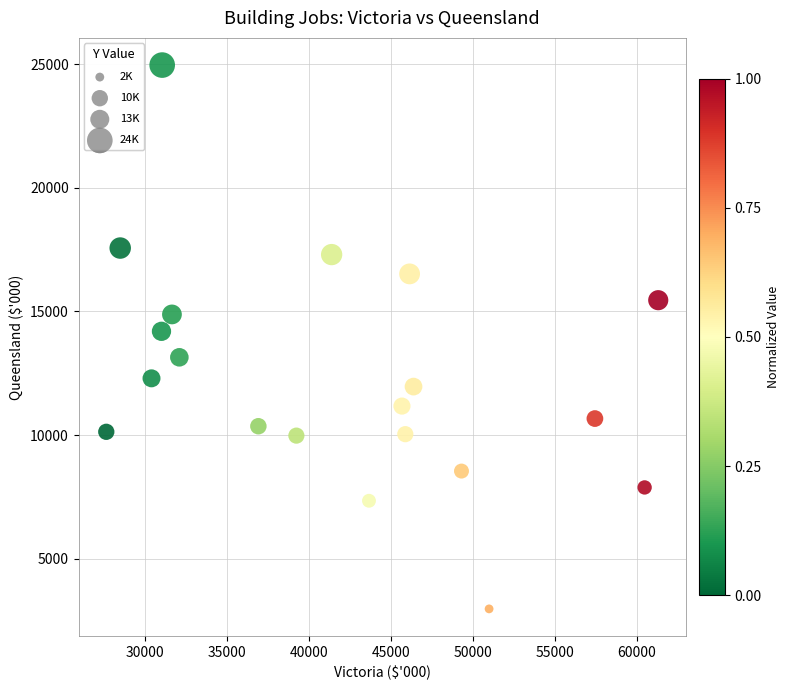

What is the range of X values (max minus min)?

33649